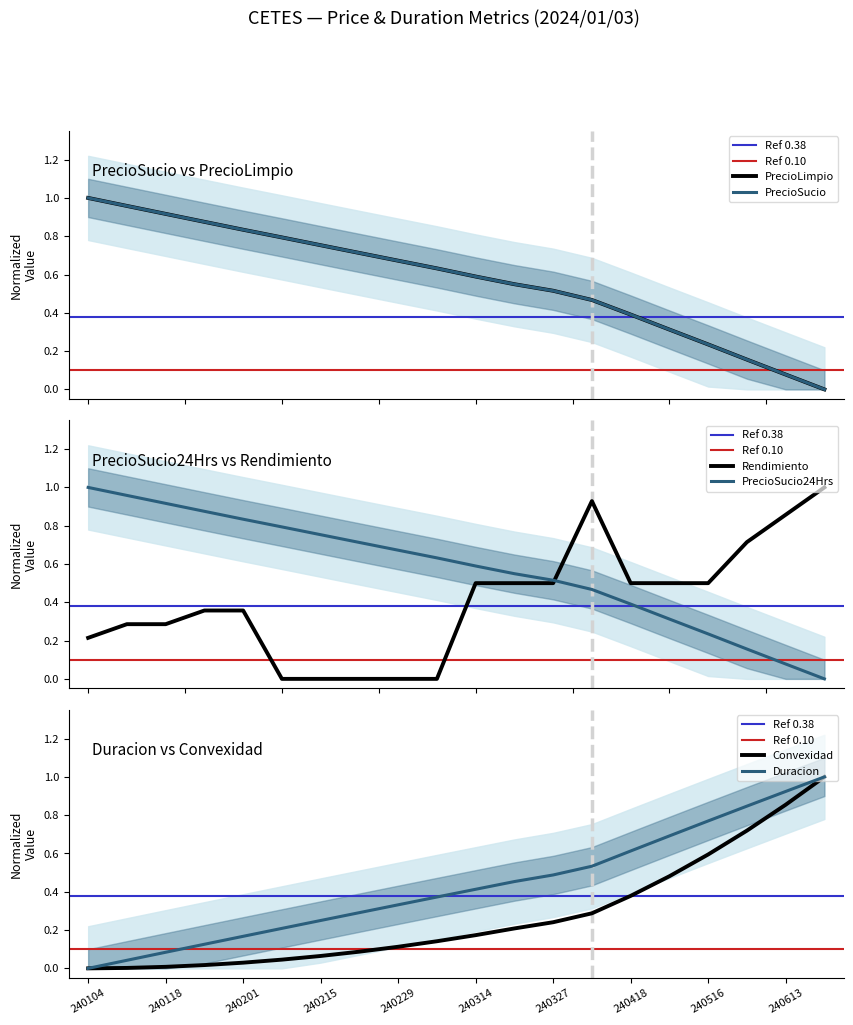

Rank the categories by Duracion value from lowest to highest.

240104, 240111, 240118, 240125, 240201, 240208, 240215, 240222, 240229, 240307, 240314, 240321, 240327, 240404, 240418, 240502, 240516, 240530, 240613, 240627